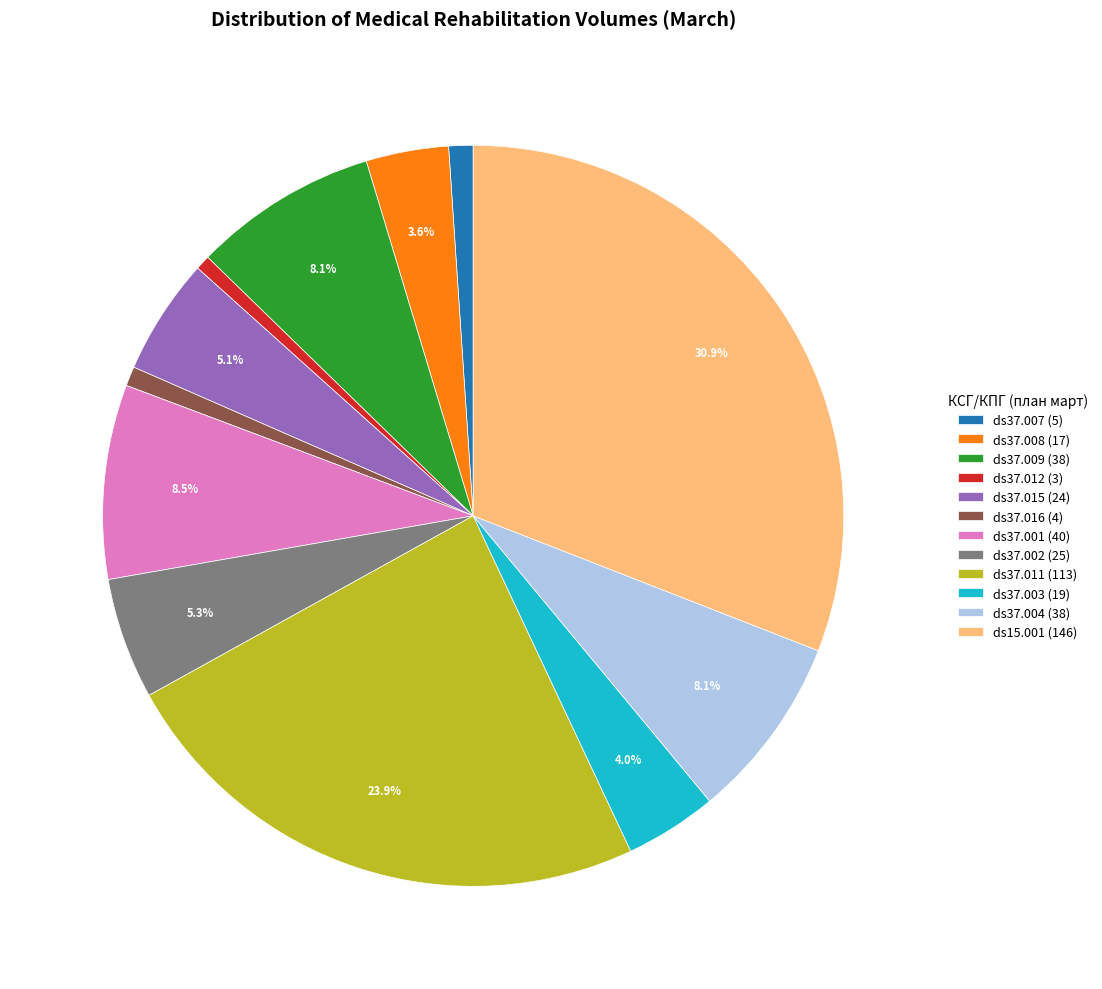

Which slice is the largest?

ds15.001